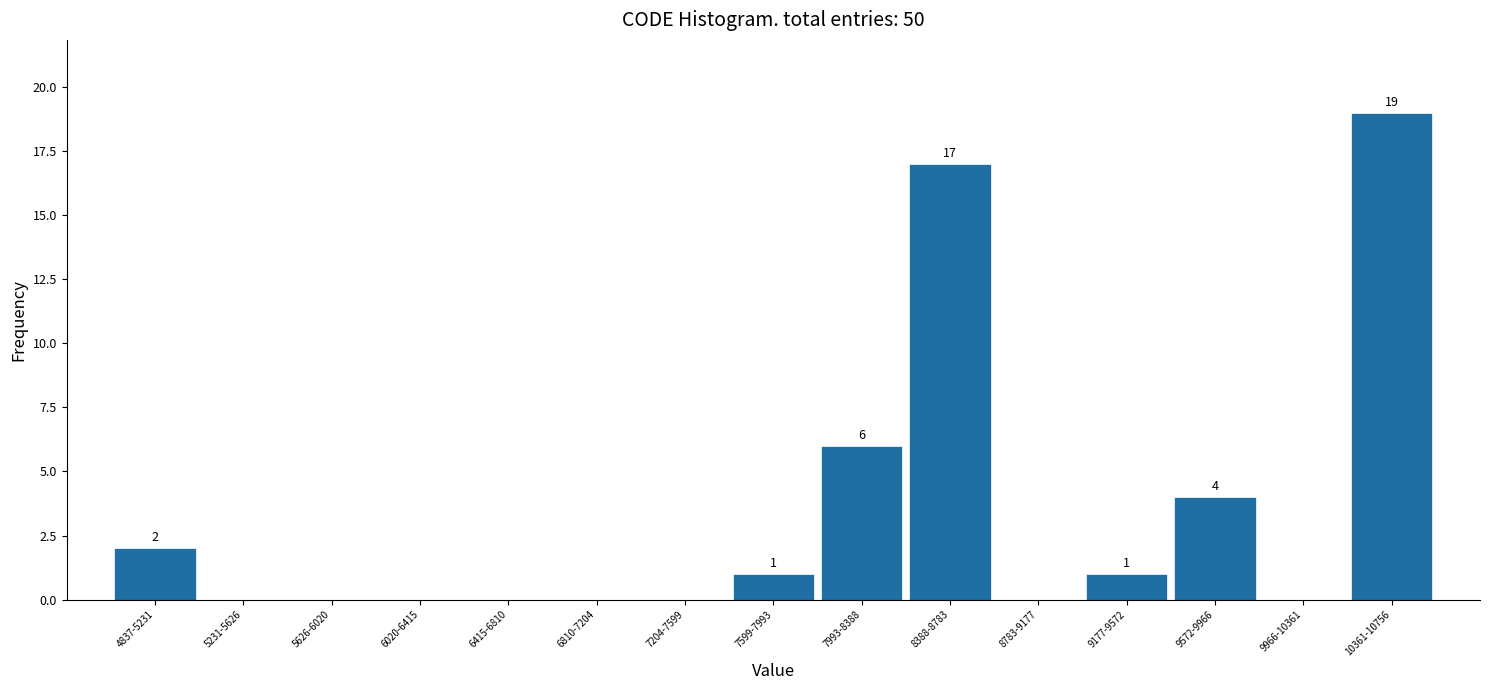

Reading right to left, list all the values displayed in this chart.

10361-10756=19	9966-10361=0	9572-9966=4	9177-9572=1	8783-9177=0	8388-8783=17	7993-8388=6	7599-7993=1	7204-7599=0	6810-7204=0	6415-6810=0	6020-6415=0	5626-6020=0	5231-5626=0	4837-5231=2